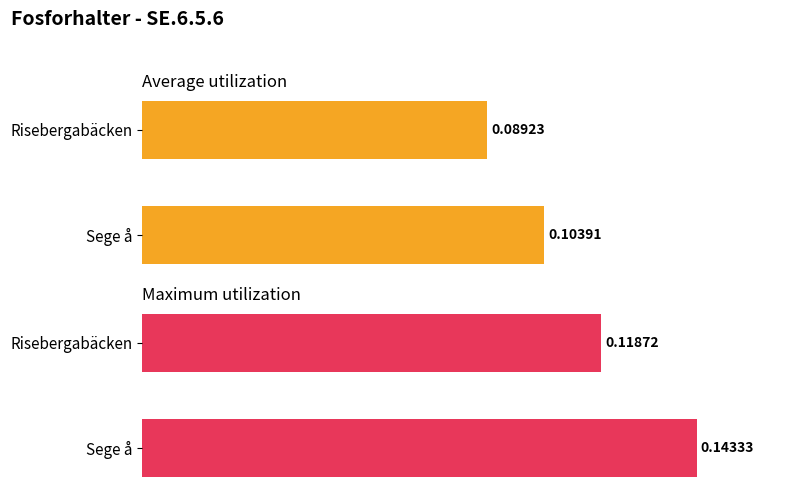

At 1, list the series in order from smallest to largest.

Average utilization, Maximum utilization